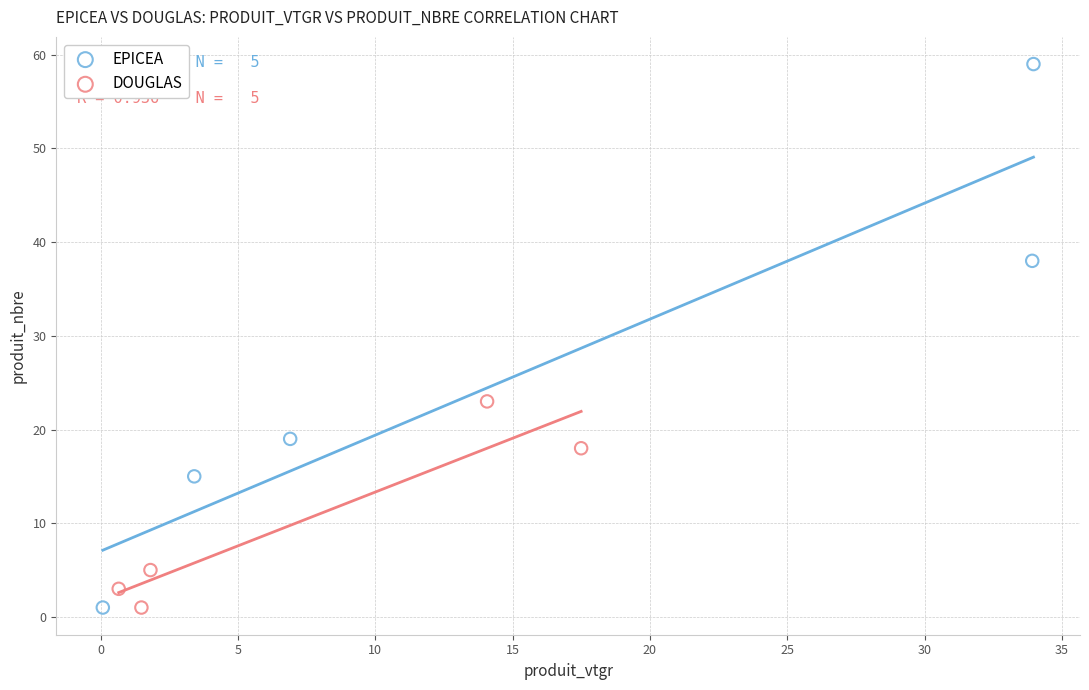

Which series contains the highest Y value?

EPICEA